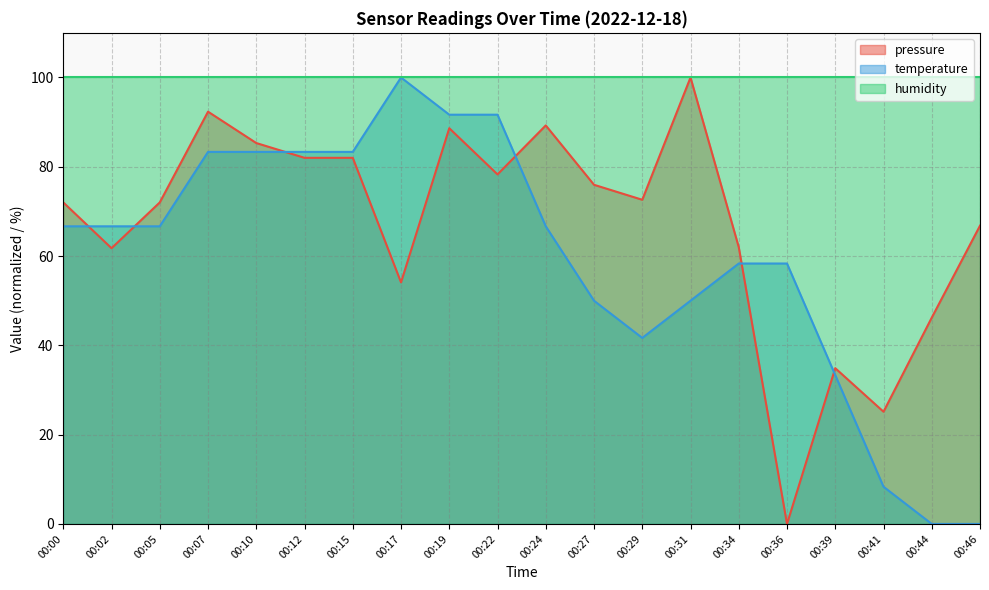

What is the difference between the highest and lowest values at 00:10?

16.7